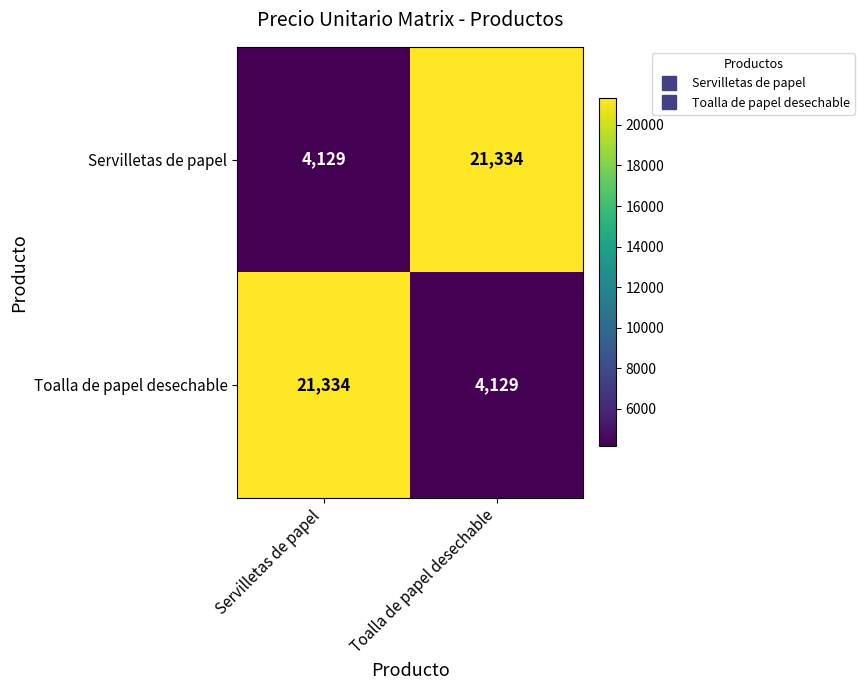

What is the difference between the highest and lowest values at Servilletas de papel?

17205